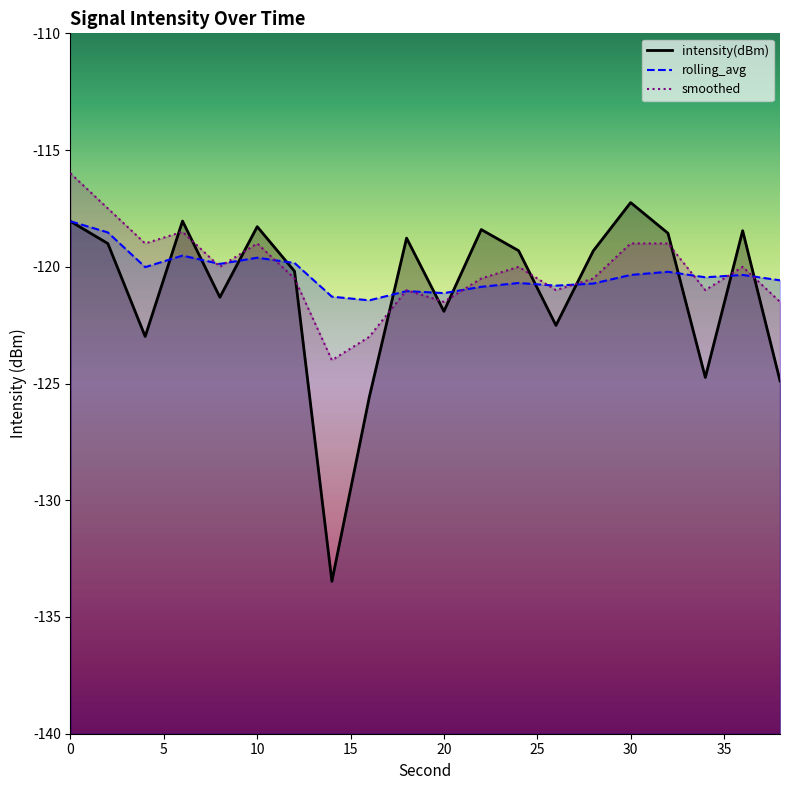

What is the maximum value for intensity(dBm)?

-117.2